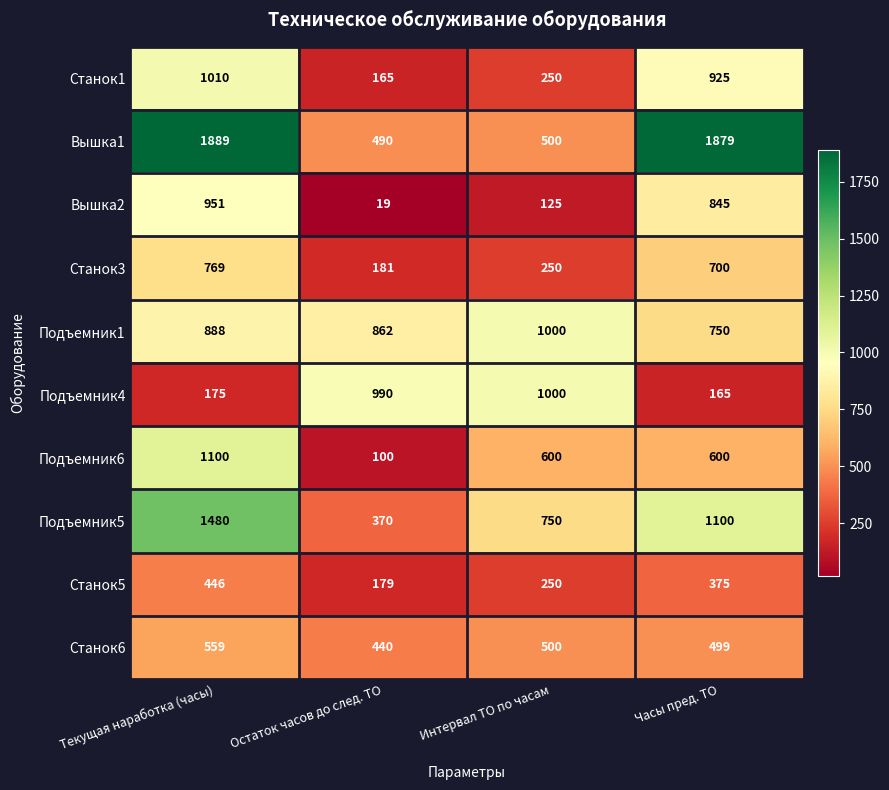

Between Текущая наработка (часы) and Интервал ТО по часам, which series saw the biggest shift?

Вышка1